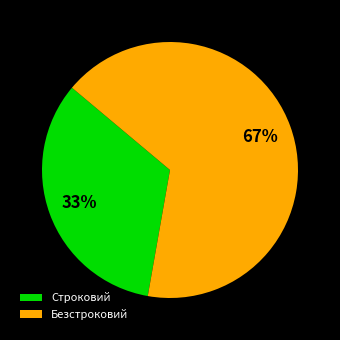

Is Строковий the majority of the pie?

No